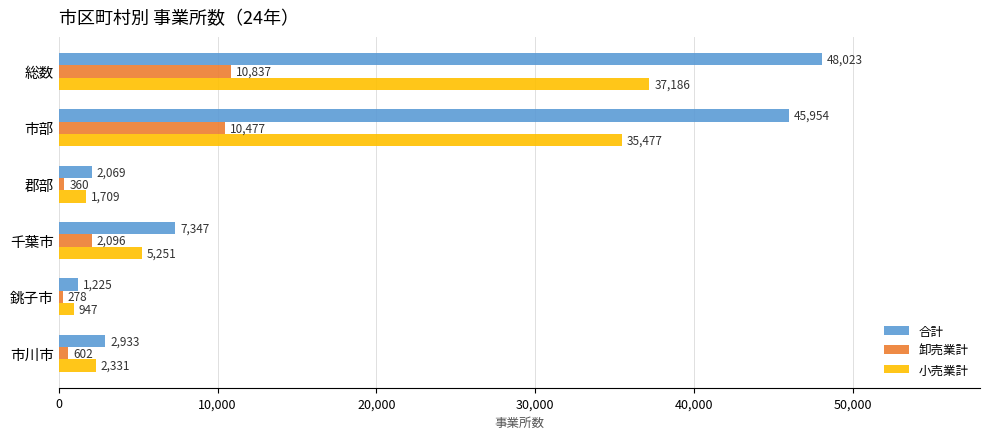

Rank the series by their average value, from highest to lowest.

合計, 小売業計, 卸売業計